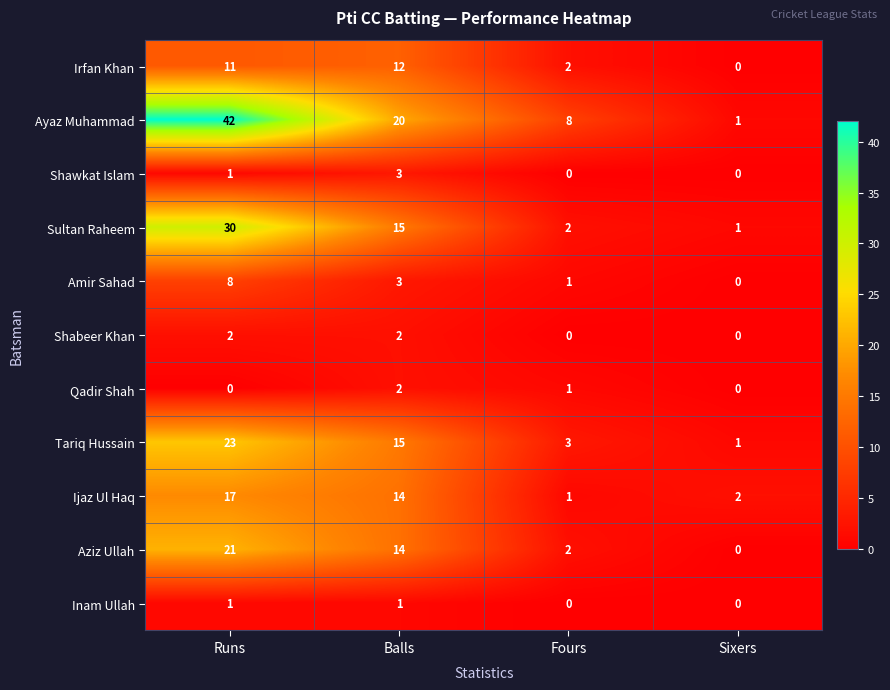

Which label corresponds to the largest value in the chart?

Runs